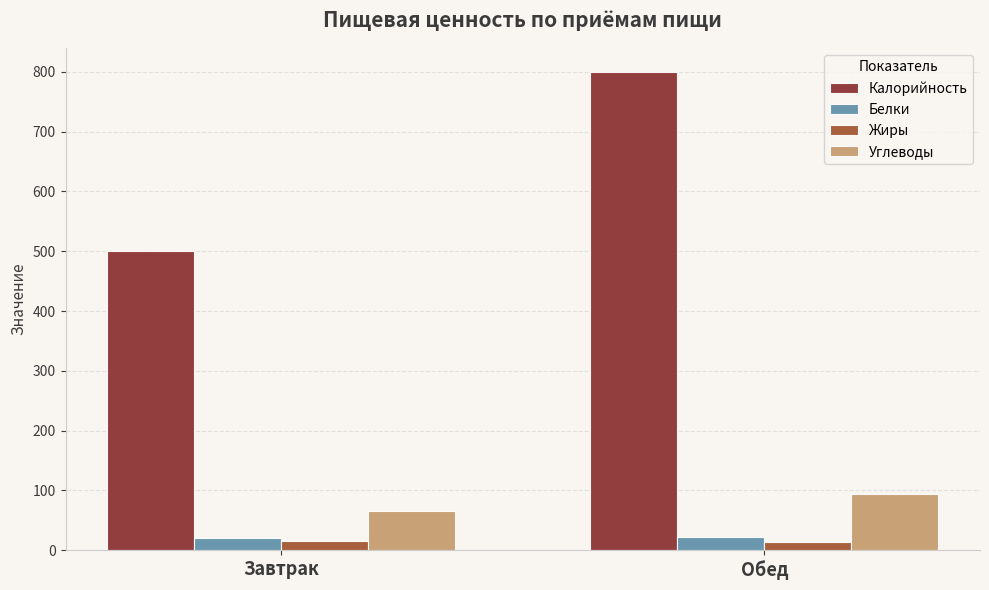

What position from the left is Завтрак?

1